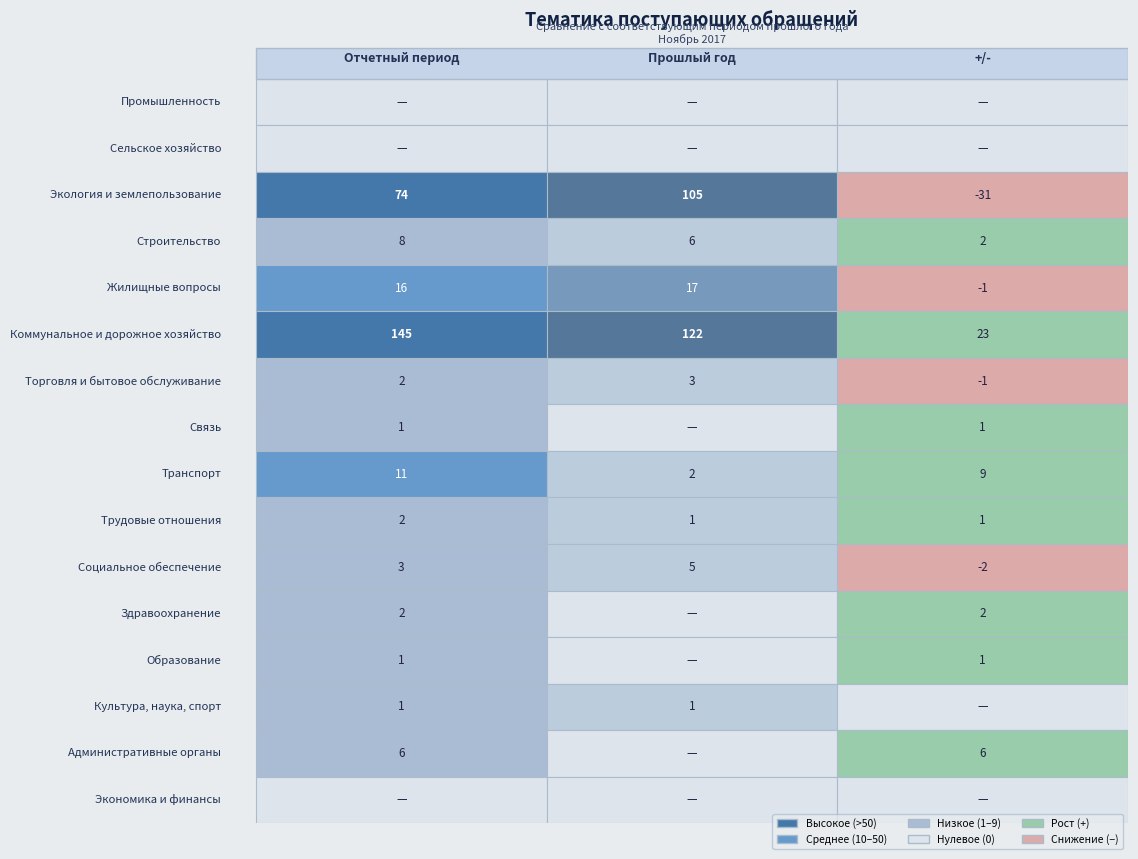

How many values in Экология и землепользование are below zero?

1